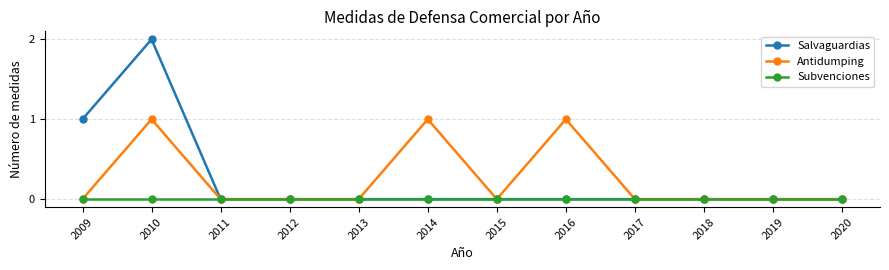

How many lines are shown in the chart?

3